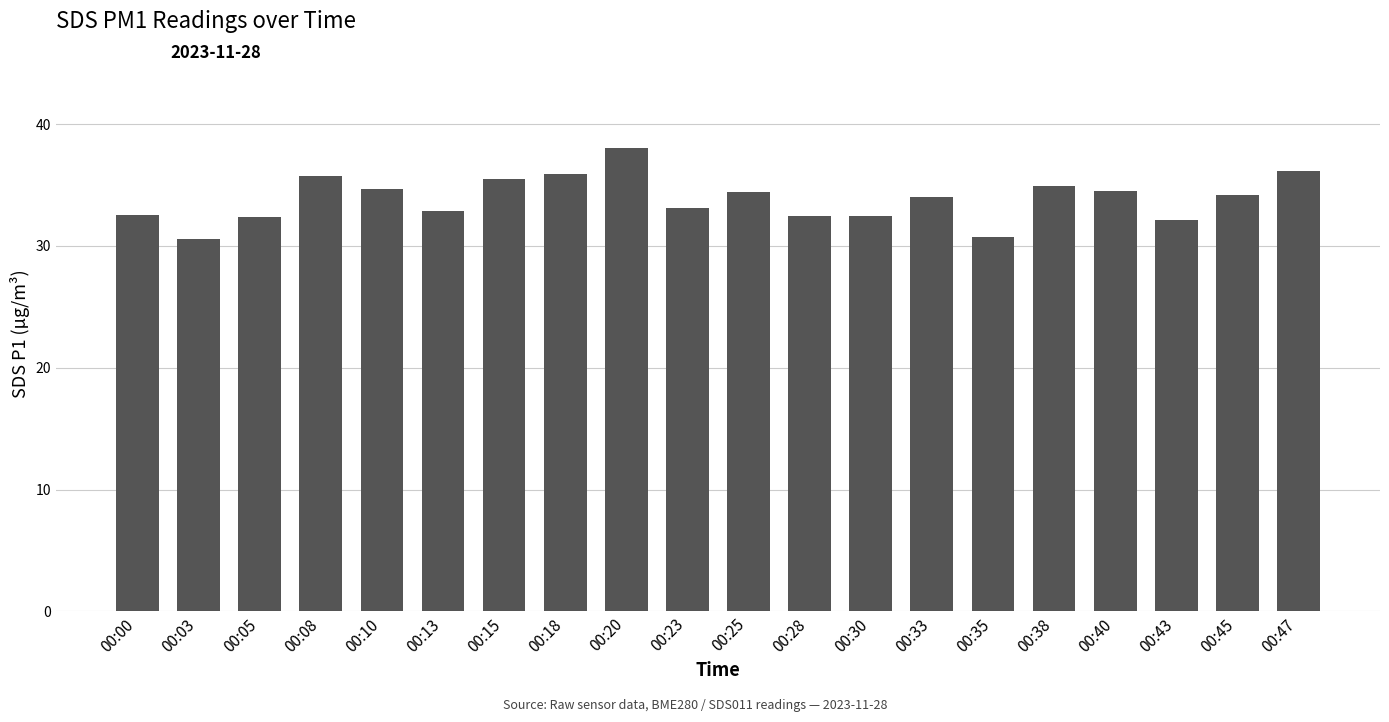

What is the value of the 1st bar from the left?

32.5